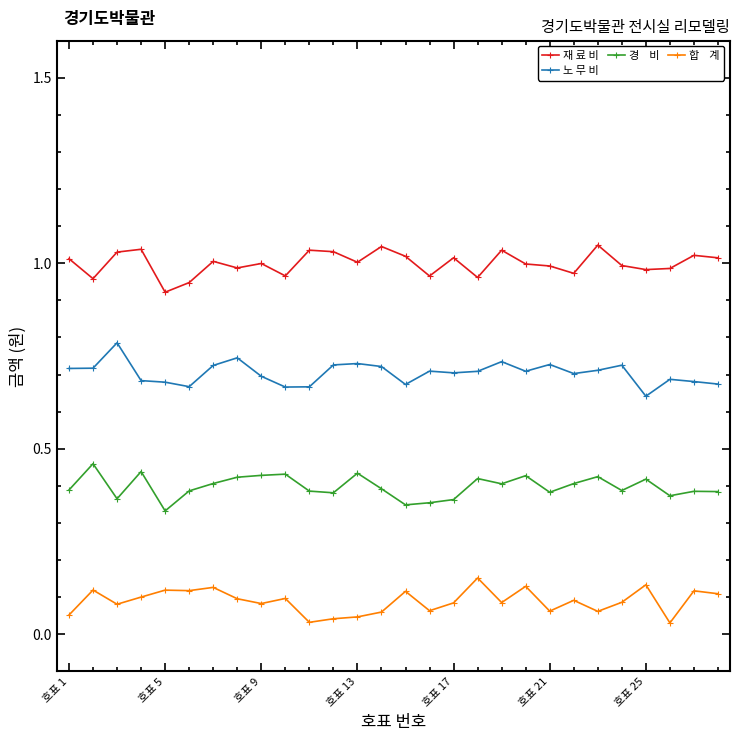

How many categories are shown in the chart?

28